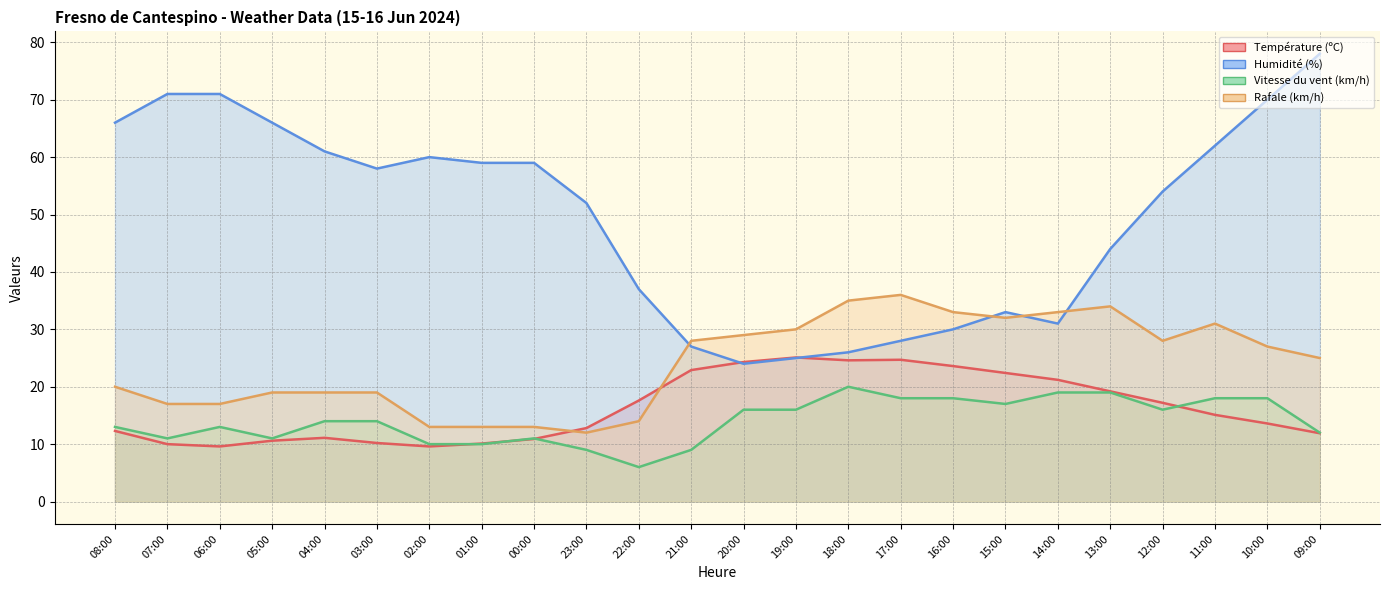

Reading left to right, list all the values displayed in this chart.

Température (ºC): 12.3	10.0	9.6	10.6	11.1	10.2	9.6	10.1	10.9	12.8	17.6	22.9	24.3	25.1	24.6	24.7	23.6	22.4	21.2	19.2	17.2	15.1	13.6	11.9
Humidité (%): 66.0	71.0	71.0	66.0	61.0	58.0	60.0	59.0	59.0	52.0	37.0	27.0	24.0	25.0	26.0	28.0	30.0	33.0	31.0	44.0	54.0	62.0	70.0	78.0
Vitesse du vent (km/h): 13.0	11.0	13.0	11.0	14.0	14.0	10.0	10.0	11.0	9.0	6.0	9.0	16.0	16.0	20.0	18.0	18.0	17.0	19.0	19.0	16.0	18.0	18.0	12.0
Rafale (km/h): 20.0	17.0	17.0	19.0	19.0	19.0	13.0	13.0	13.0	12.0	14.0	28.0	29.0	30.0	35.0	36.0	33.0	32.0	33.0	34.0	28.0	31.0	27.0	25.0